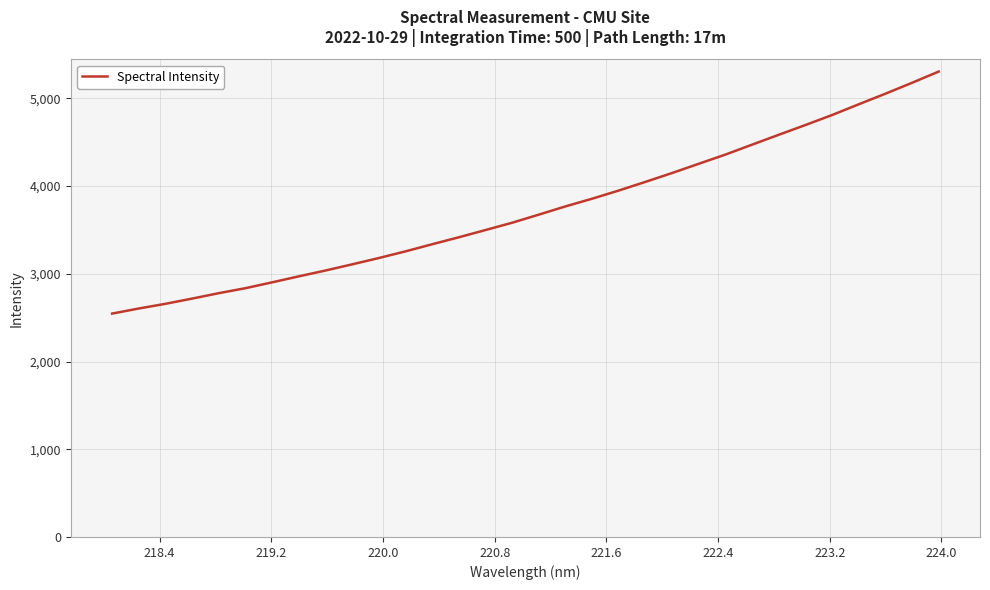

What is the smallest value displayed?

2546.7